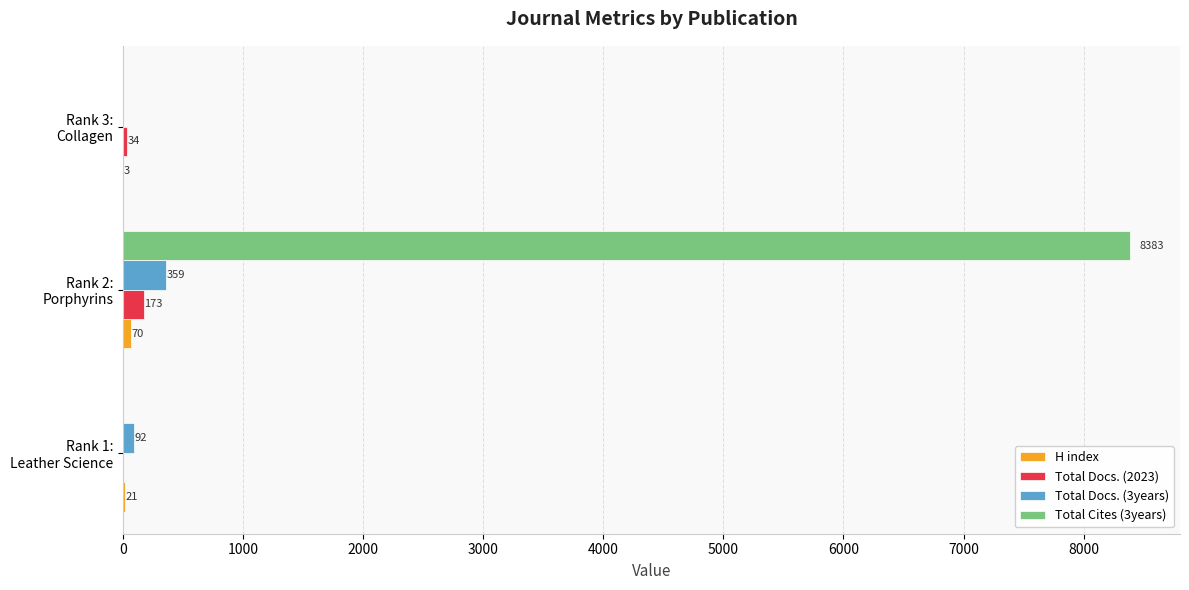

Which series has the largest total across all categories?

Total Cites (3years)